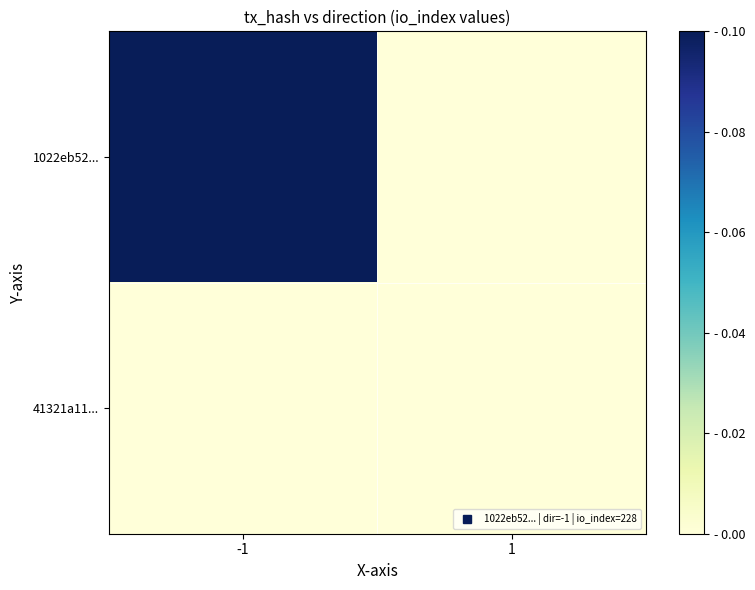

Rank the series by their average value, from lowest to highest.

41321a11..., 1022eb52...